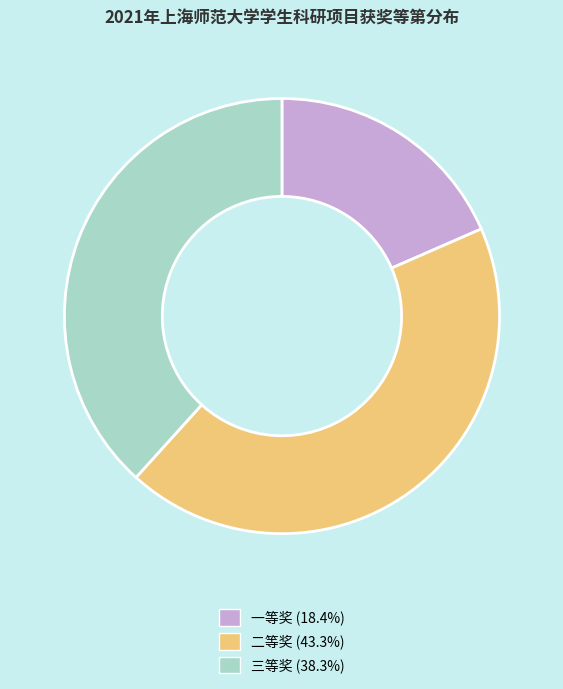

What is the ratio of the value at 二等奖 (43.3%) to the value at 三等奖 (38.3%)?

1.1